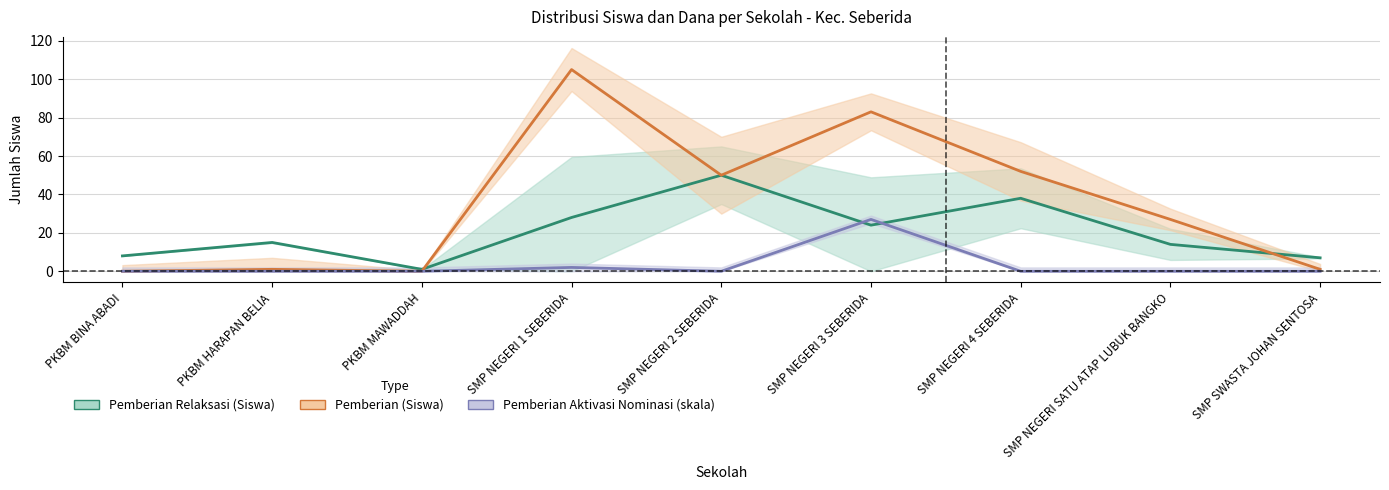

True or false: Pemberian (Dana) and Pemberian Dari Aktivasi Nominasi (Dana) cross at least once.

False